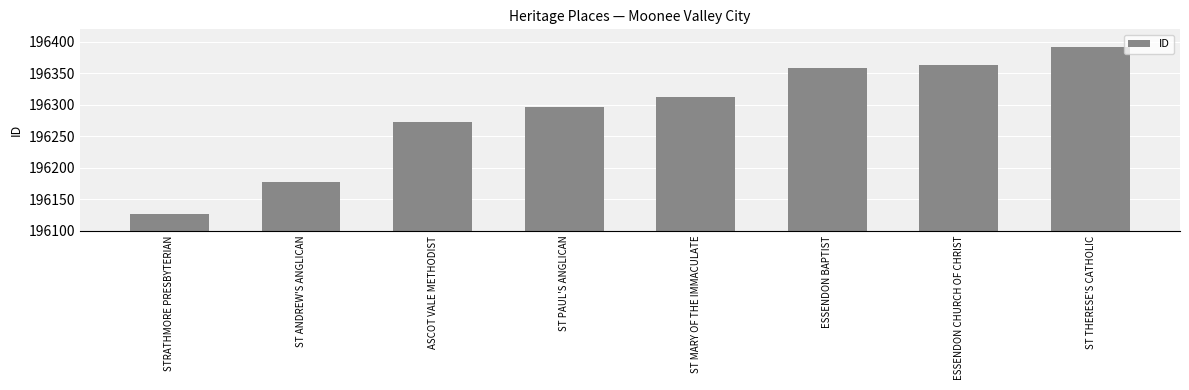

Reading left to right, extract all data points from this chart.

196126	196178	196272	196297	196312	196358	196364	196392